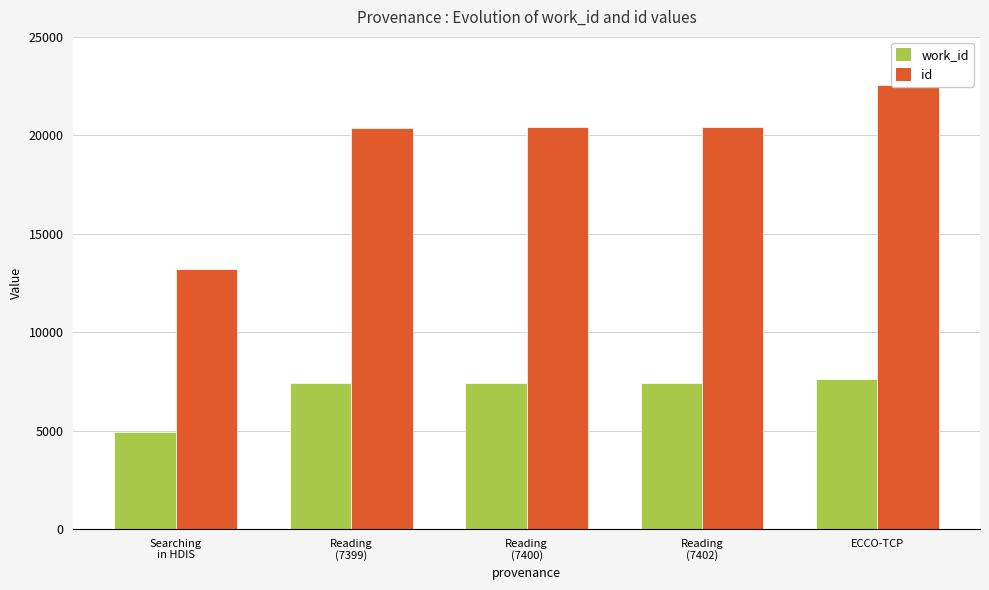

What is the approximate value of work_id at ECCO-TCP?

7643